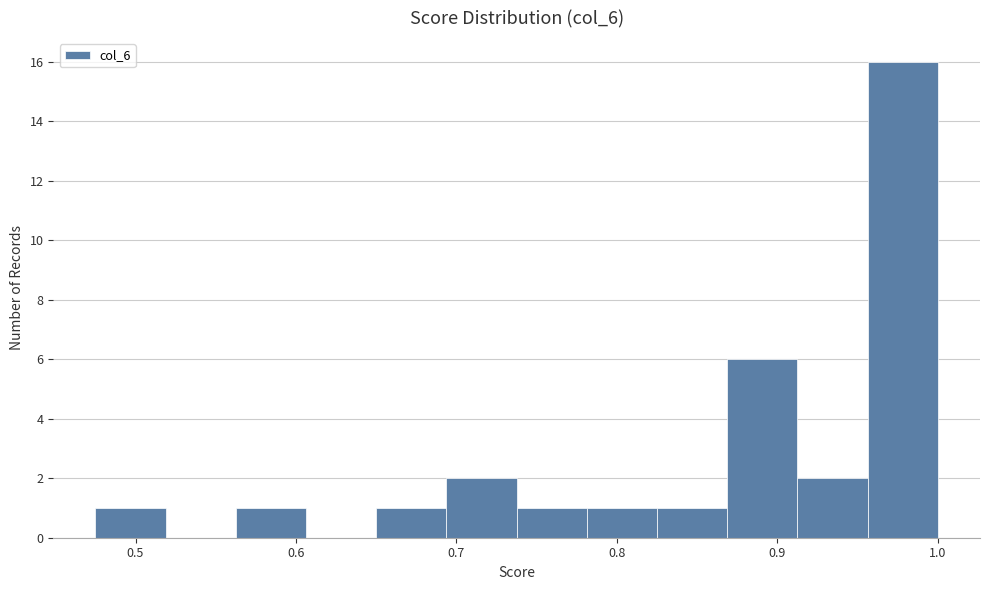

Reading left to right, list every bar in this chart as the range it spans on the x-axis followed by its height. Neither the bar edges nor the heights are printed on the chart, so give them approximately, as read against the axes.

0.48 to 0.52: 1
0.52 to 0.56: 0
0.56 to 0.61: 1
0.61 to 0.65: 0
0.65 to 0.69: 1
0.69 to 0.74: 2
0.74 to 0.78: 1
0.78 to 0.83: 1
0.83 to 0.87: 1
0.87 to 0.91: 6
0.91 to 0.96: 2
0.96 to 1.00: 16